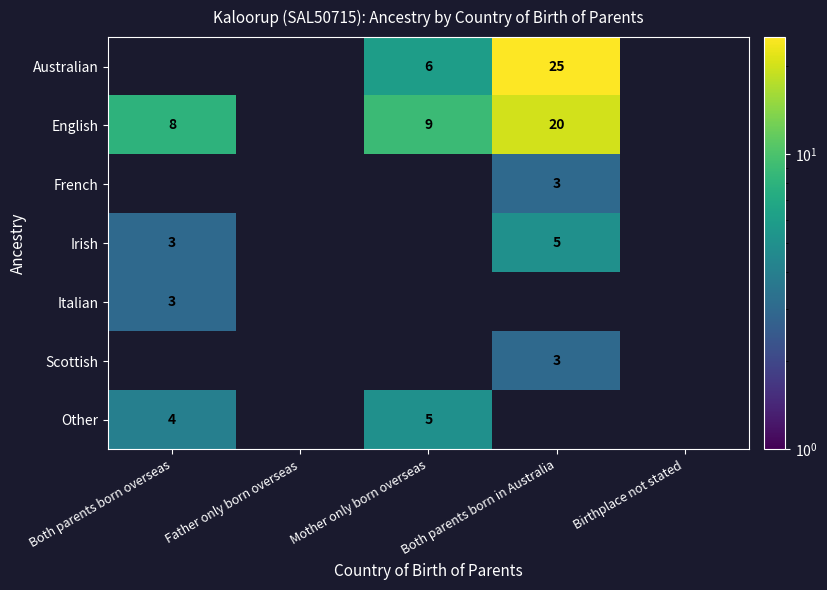

True or false: English has a value of 6 at Mother only born overseas.

False